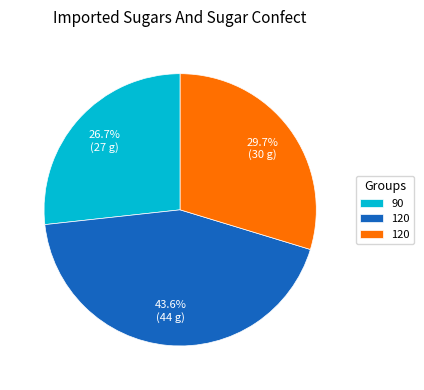

Does any single category account for the majority?

No